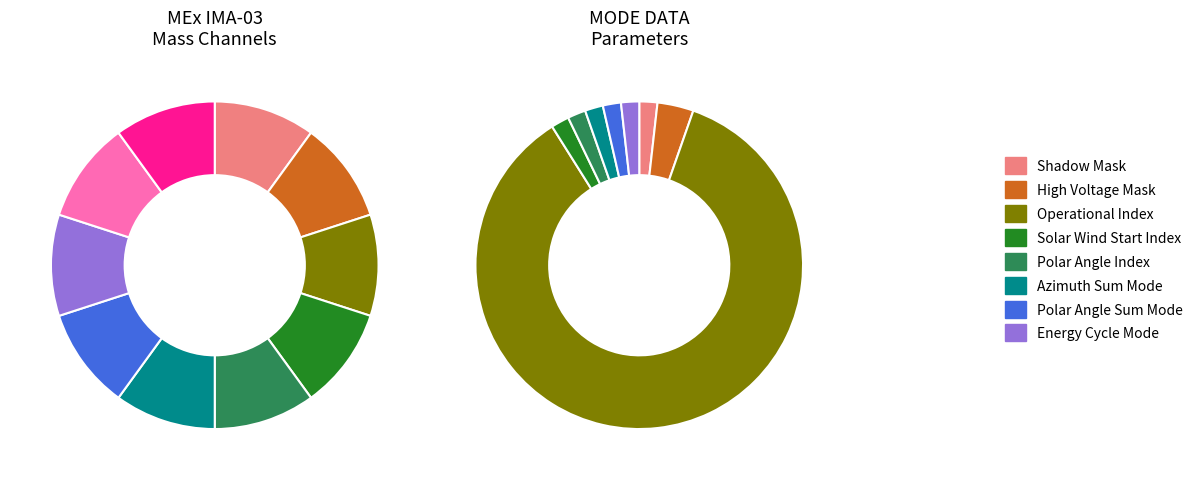

How many segments does this pie chart have?

8